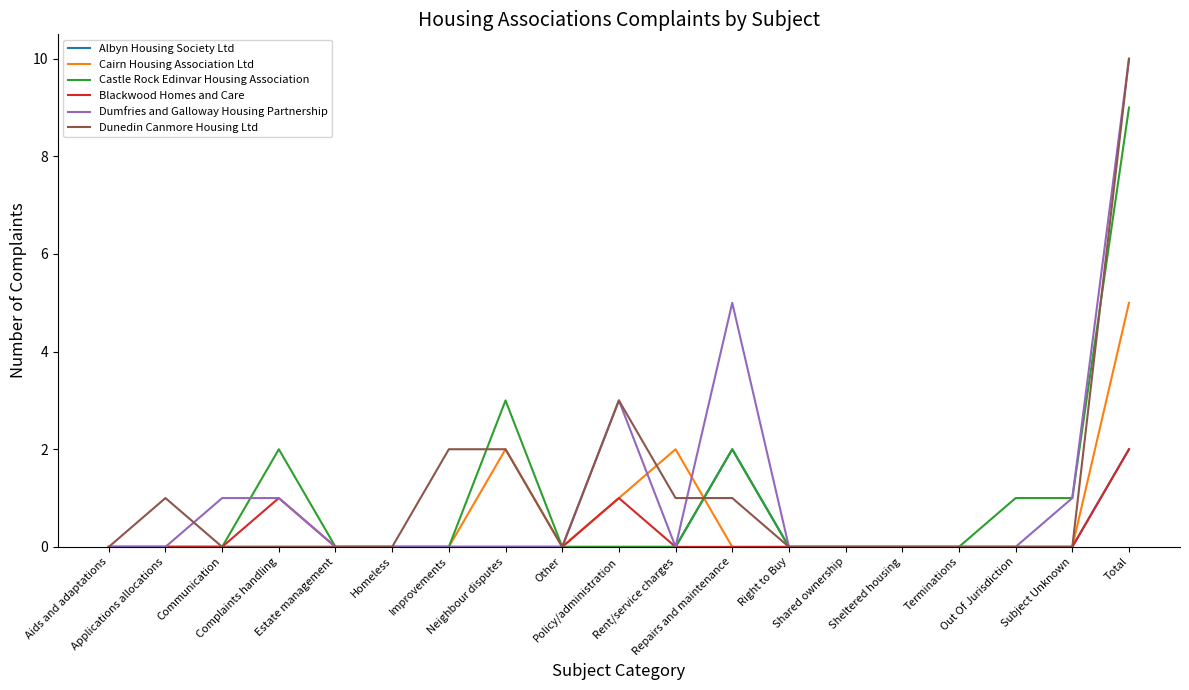

At Homeless, list the series in order from largest to smallest.

Albyn Housing Society Ltd, Cairn Housing Association Ltd, Castle Rock Edinvar Housing Association, Blackwood Homes and Care, Dumfries and Galloway Housing Partnership, Dunedin Canmore Housing Ltd